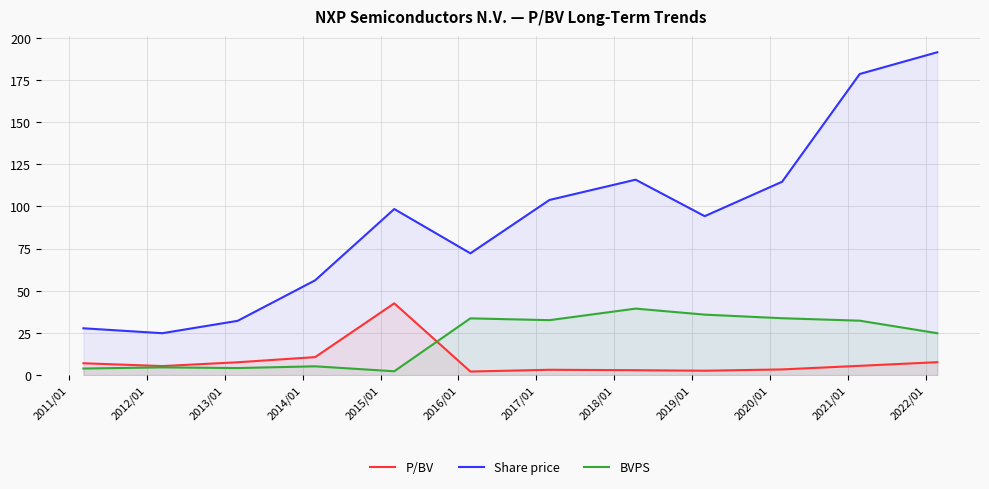

What are all the series names shown in the legend?

P/BV, Share price, BVPS